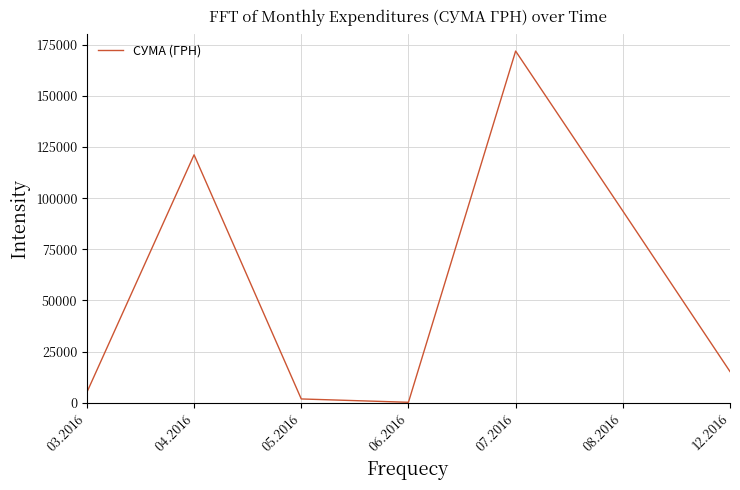

What is the difference between the maximum and minimum values?

171681.6